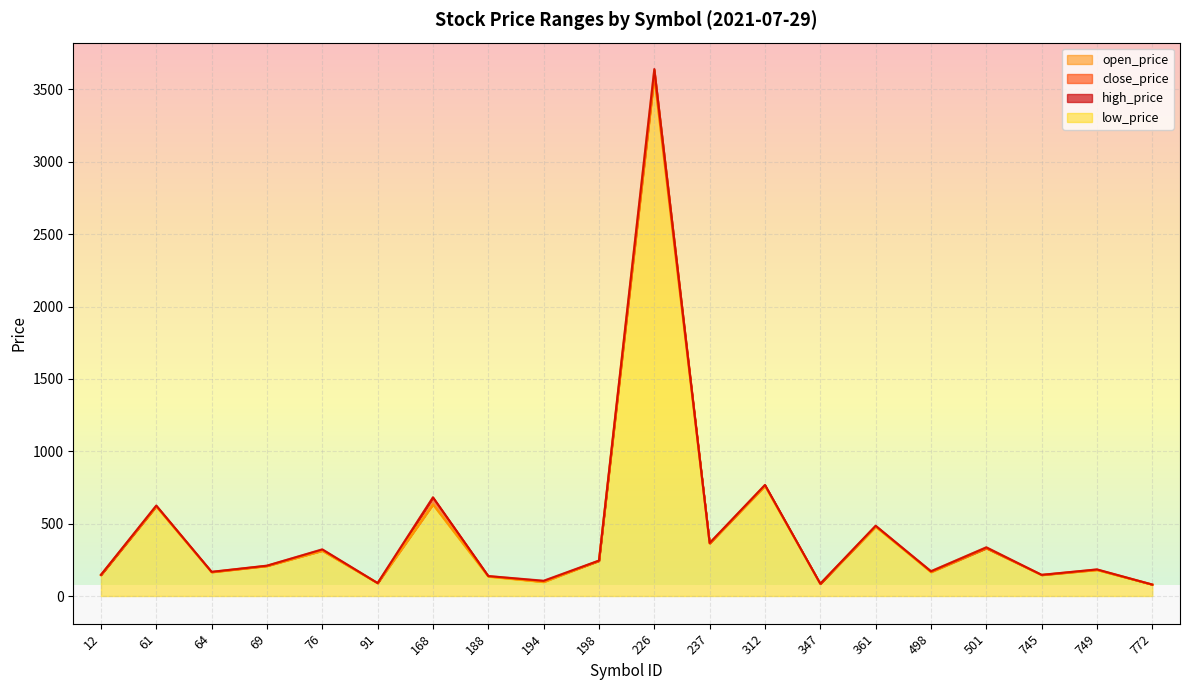

How many interior local valleys does the low_price series have?

7